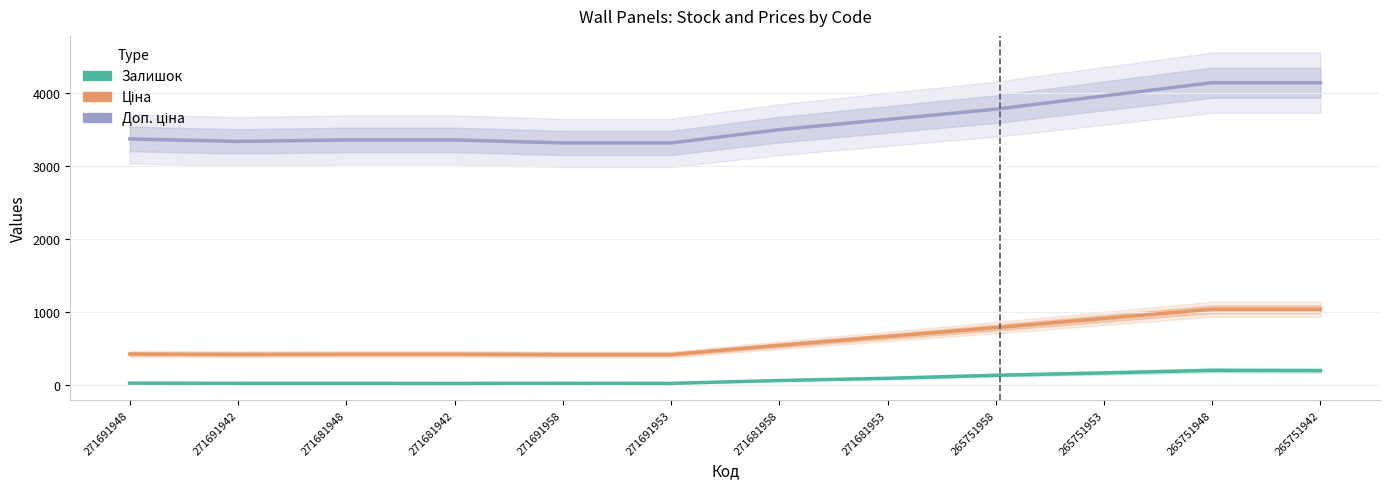

Read the Ціна value at 271691942.

416.5